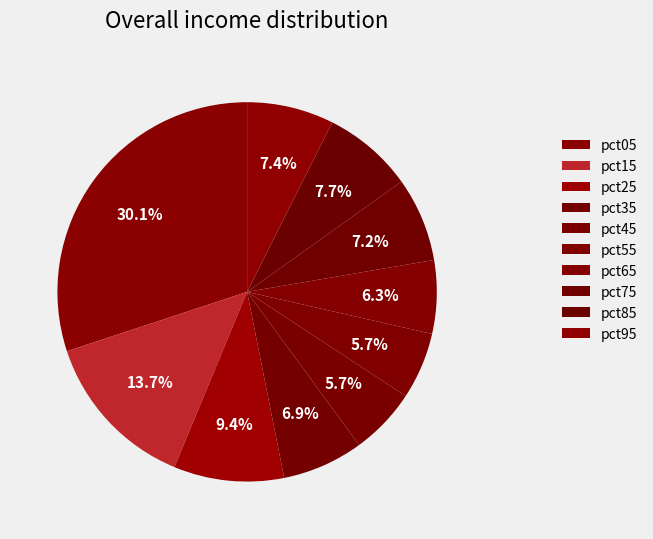

The pct45 slice represents 14% of the pie. True or false?

False